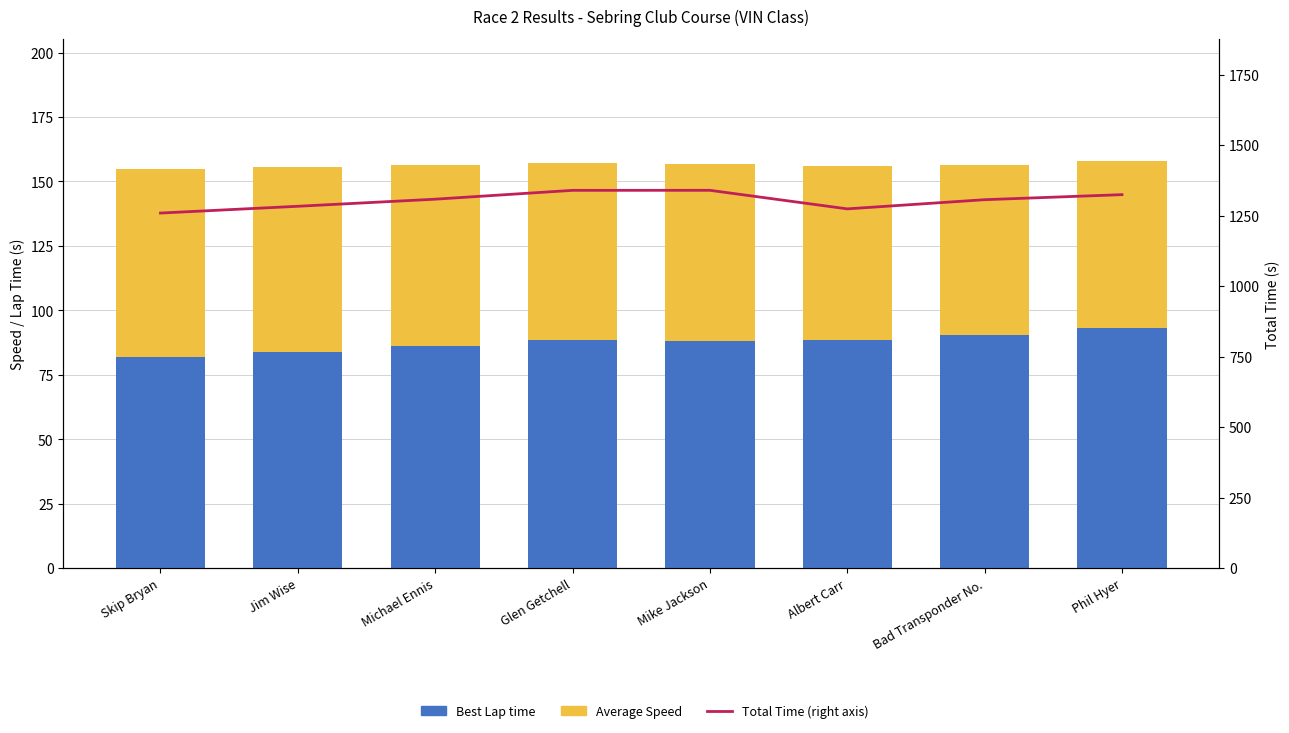

Does the chart contain any negative values?

No